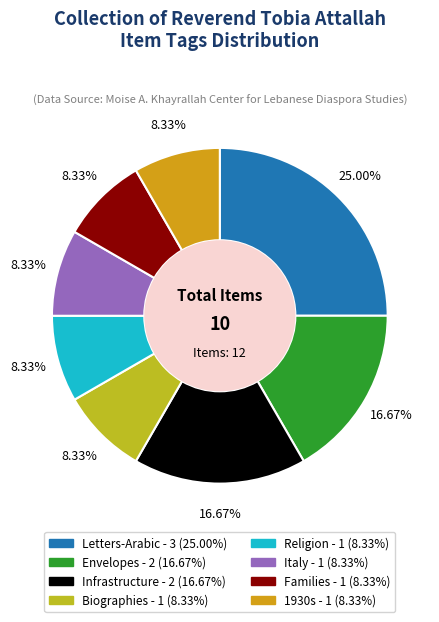

Combined, what portion of the pie is Envelopes and Infrastructure?

33.3%